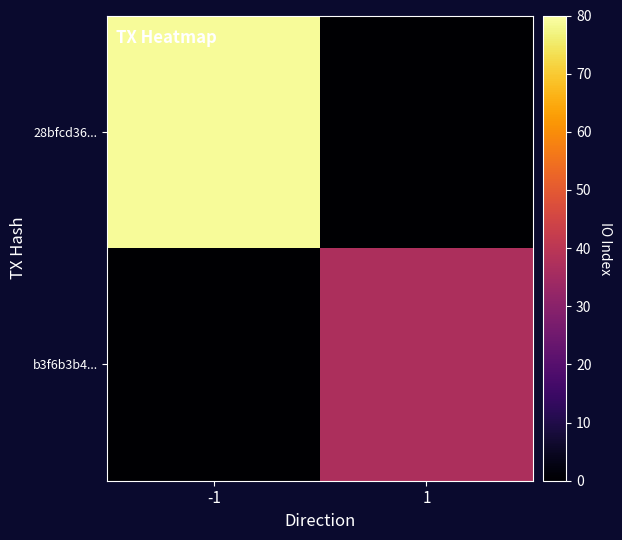

Reading right to left, transcribe all the data shown in this chart.

28bfcd36...: 1=0	-1=79
b3f6b3b4...: 1=37	-1=0